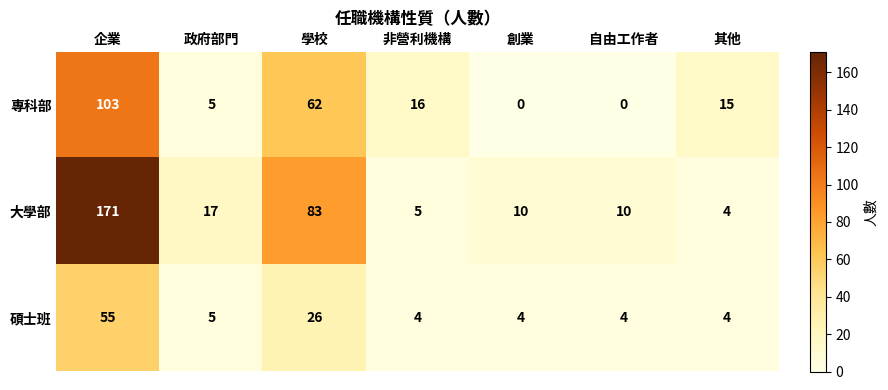

What is the minimum value for 大學部?

4